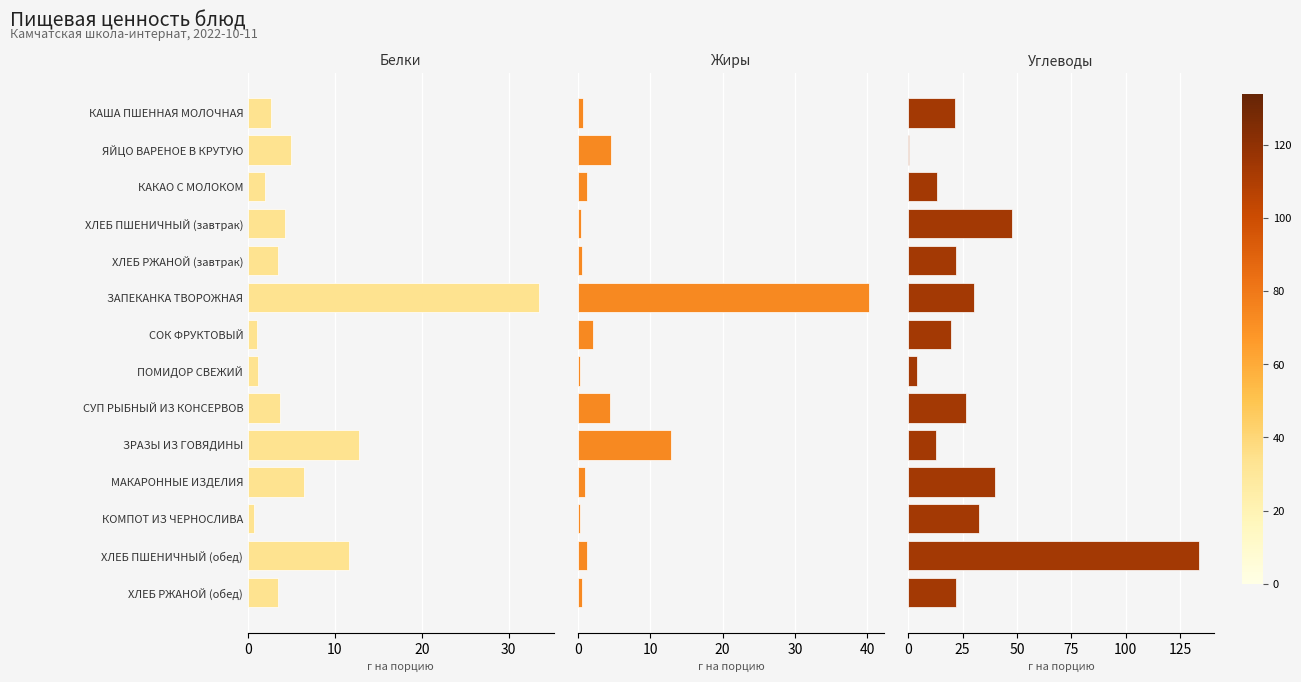

True or false: Жиры has a value of 0.5 at СОК ФРУКТОВЫЙ.

False